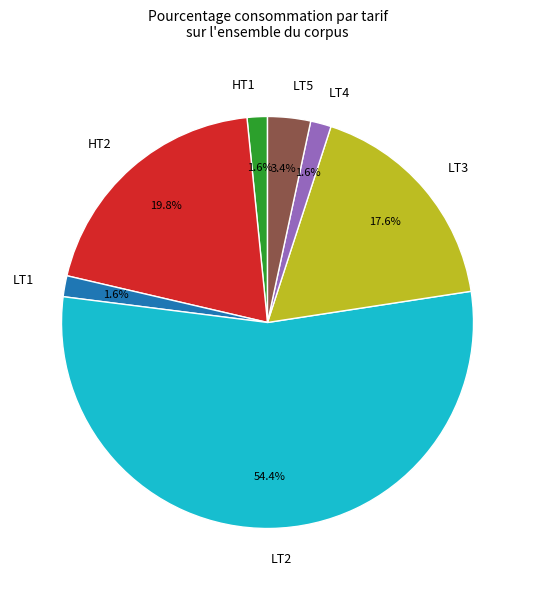

Which slice is the largest?

LT2